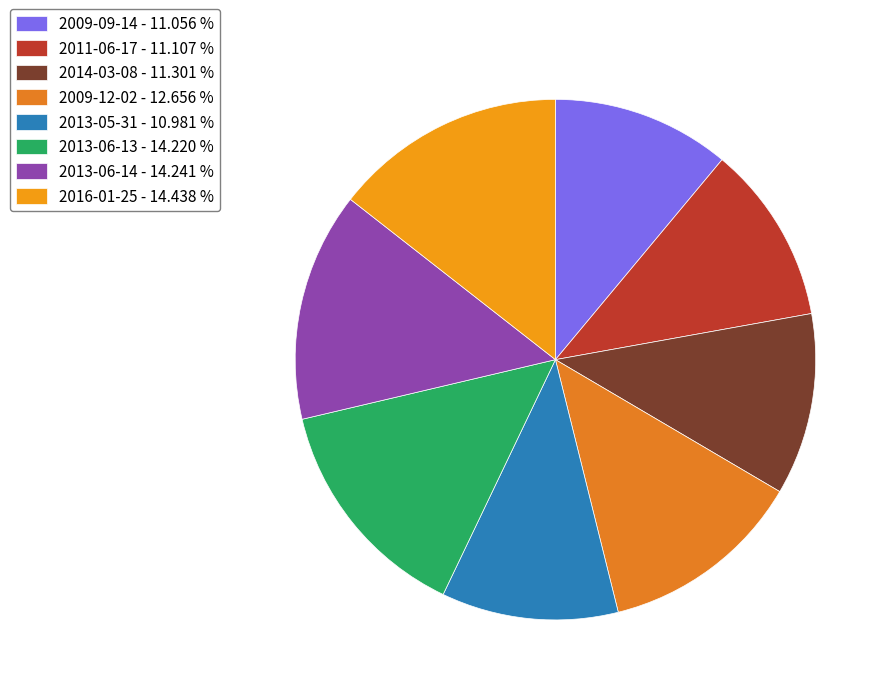

The 2013-05-31 slice represents 1% of the pie. True or false?

False